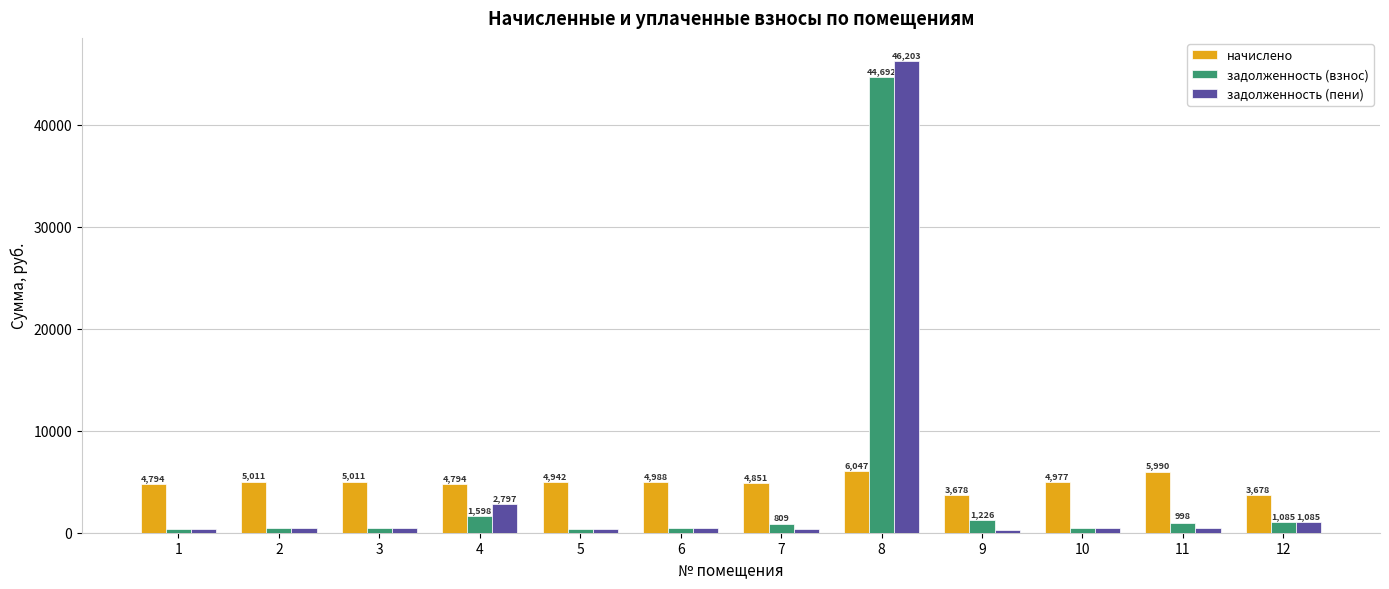

Which series has the largest total across all categories?

начислено